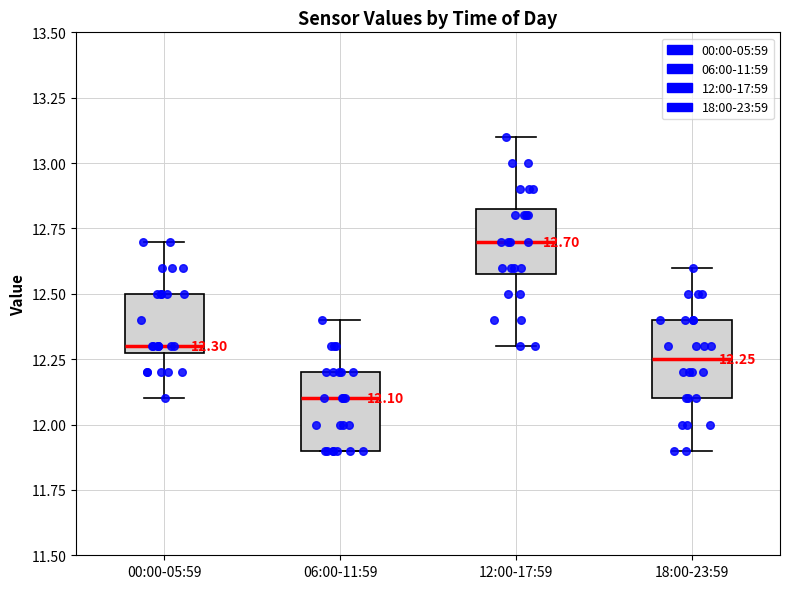

Which box has the highest median line?

12:00-17:59